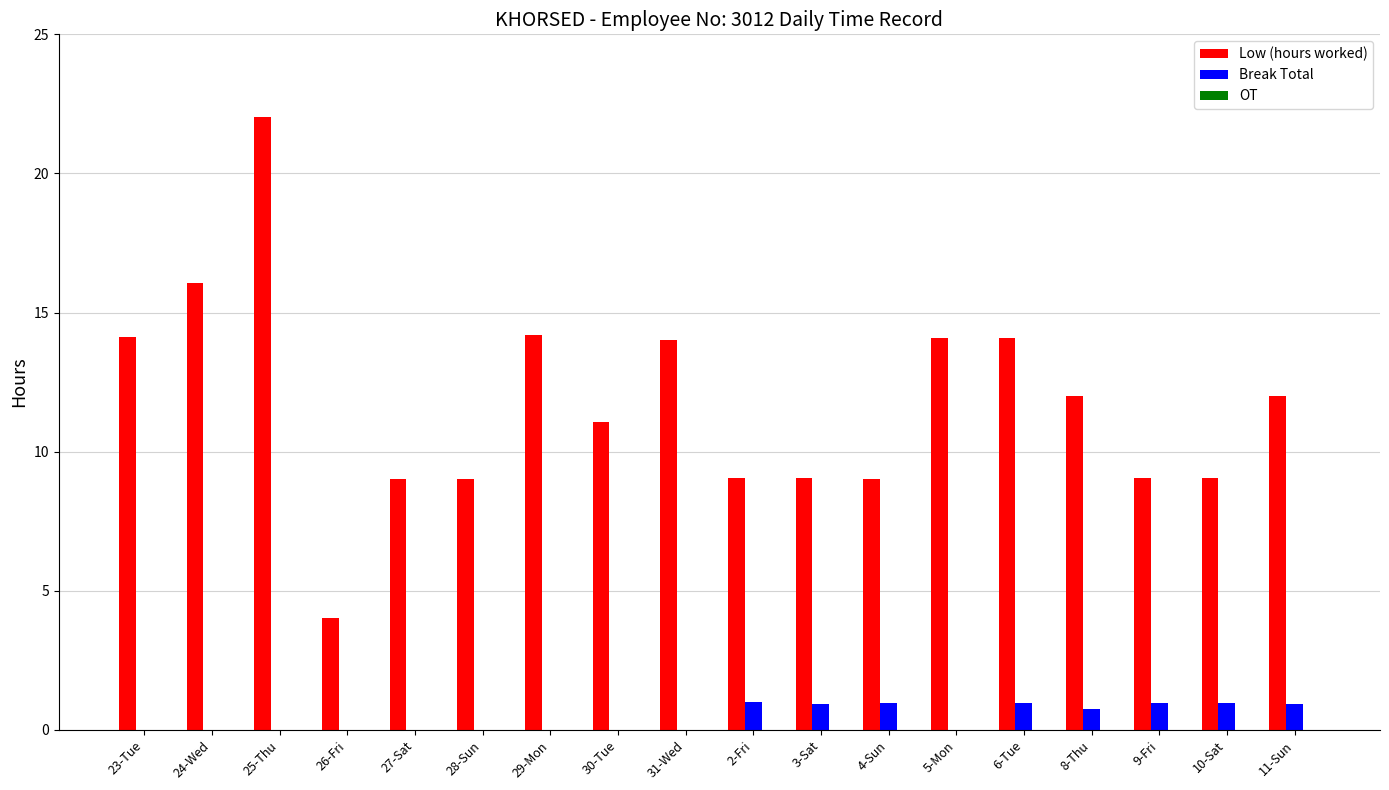

What is the sum of all Low (hours worked) values?

211.0